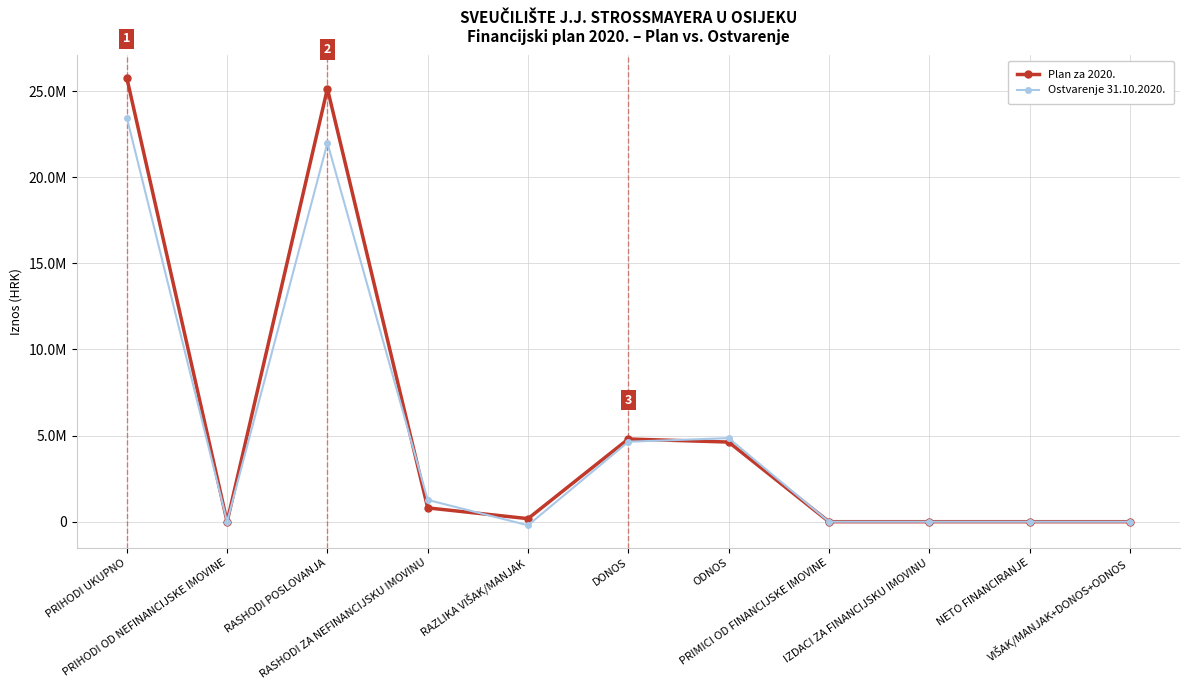

How many intersections are there between Plan za 2020. and Ostvarenje 31.10.2020.?

3